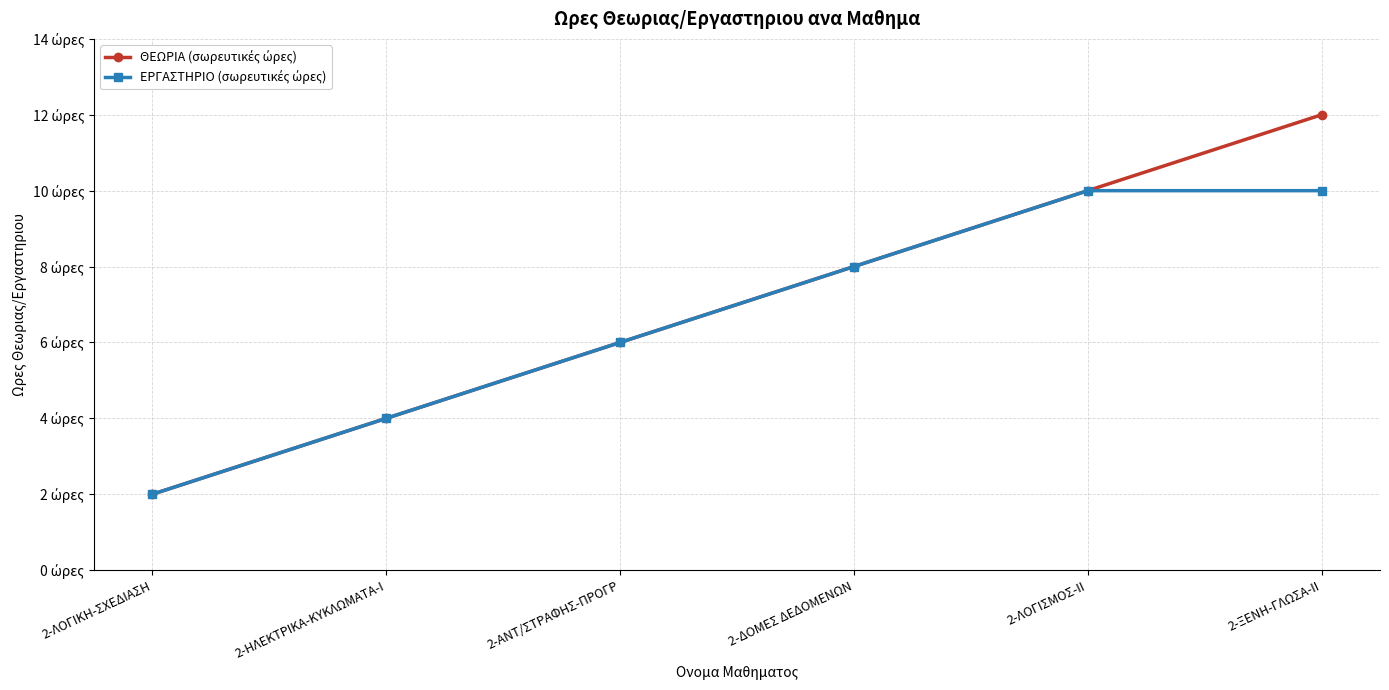

Rank the series at 2-ΗΛΕΚΤΡΙΚΑ-ΚΥΚΛΩΜΑΤΑ-Ι from lowest to highest value.

ΘΕΩΡΙΑ (σωρευτικές ώρες), ΕΡΓΑΣΤΗΡΙΟ (σωρευτικές ώρες)